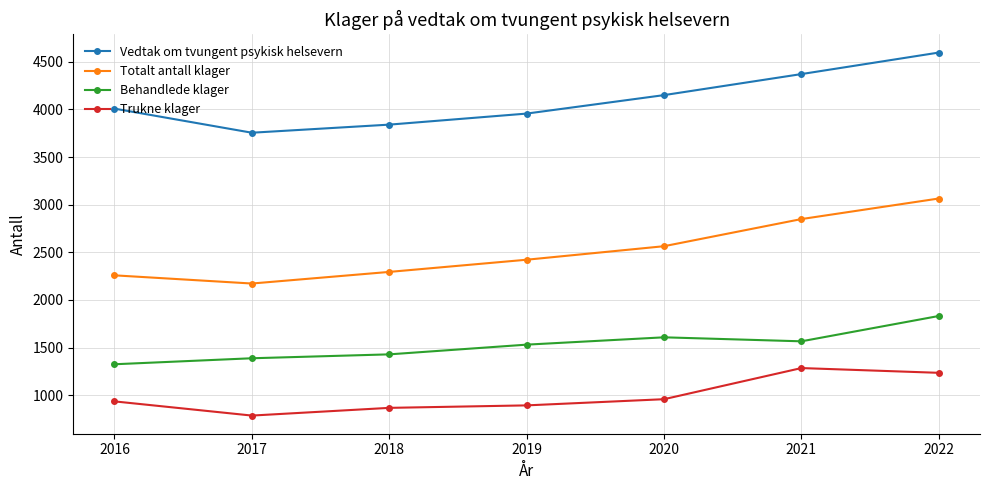

What is the average value of the Behandlede klager series?

1525